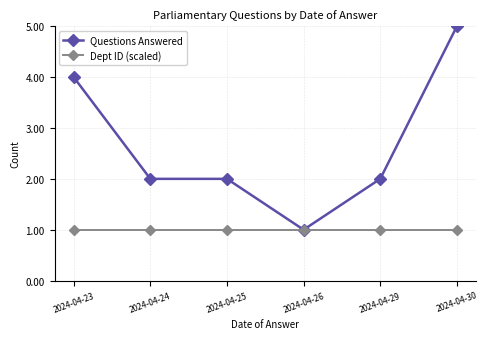

At which label does Questions Answered reach its minimum?

2024-04-26